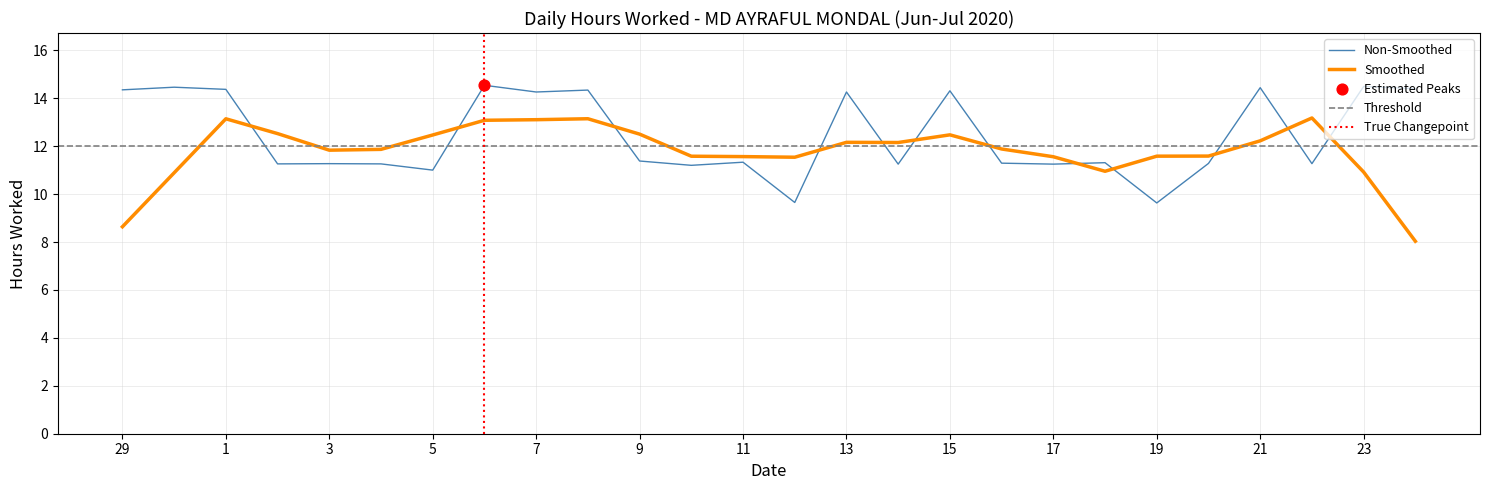

What is the ratio of the value at 22 to the value at 15?

0.8